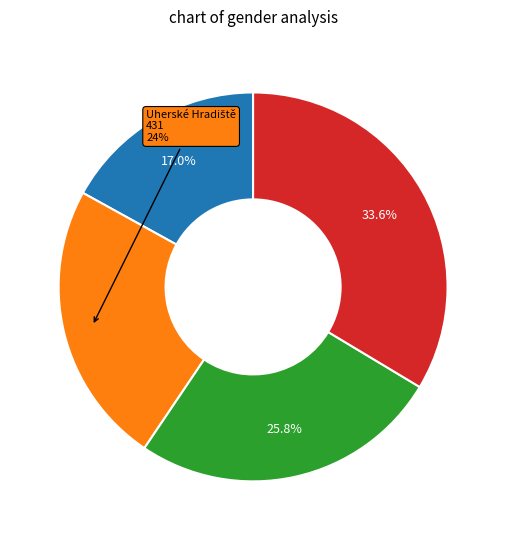

Is there a majority slice in this chart?

No